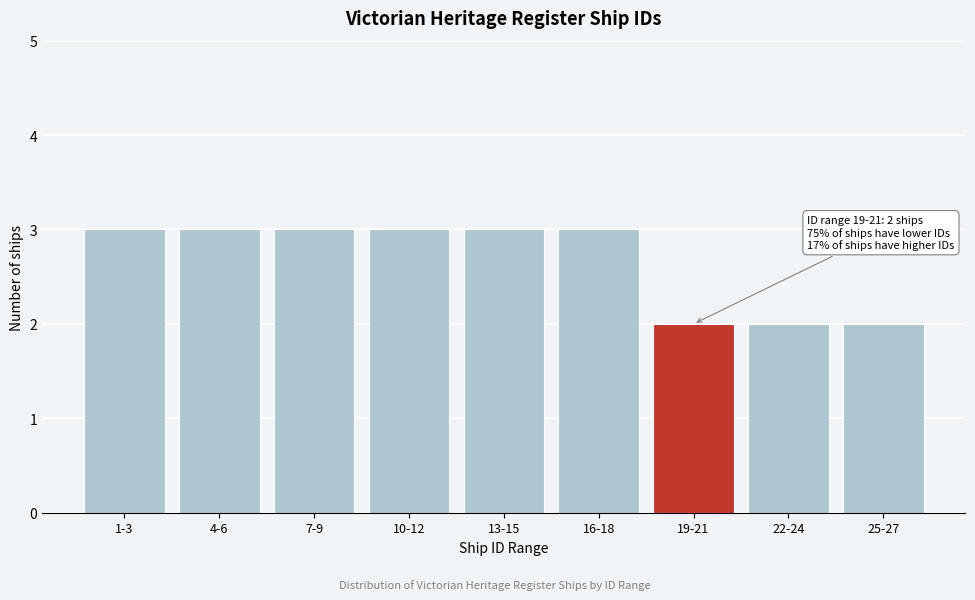

Reading left to right, what are all the values shown in this chart?

3	3	3	3	3	3	2	2	2